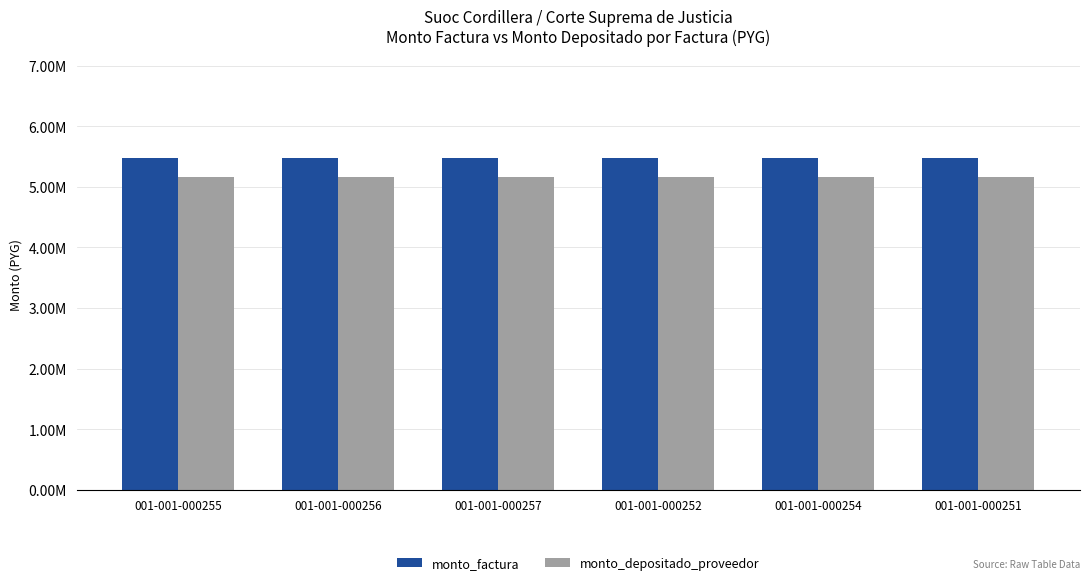

What are all the series names shown in the legend?

monto_factura, monto_depositado_proveedor